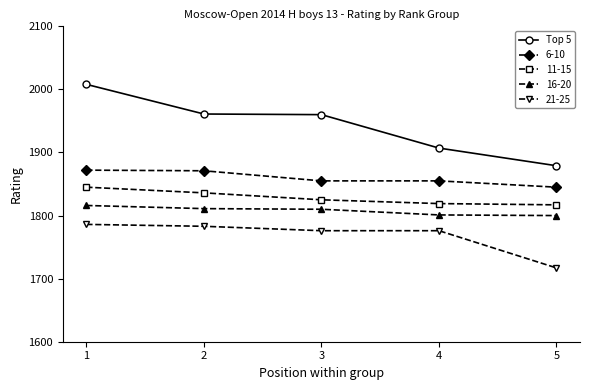

What is the maximum value shown in the chart?

2008